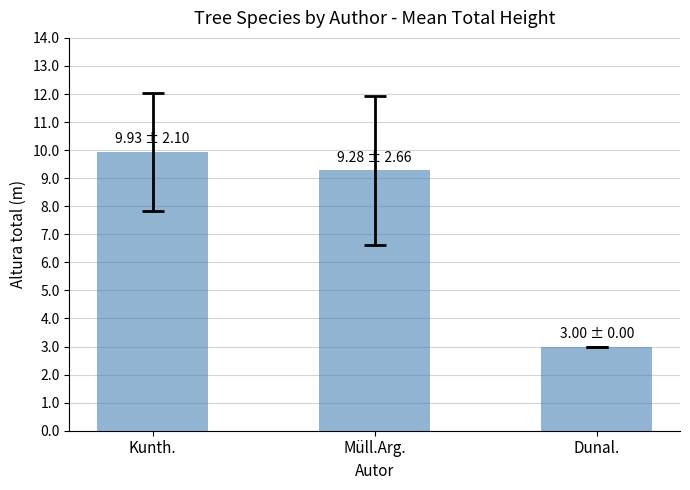

Where is the data nearest to the value 6?

Dunal.